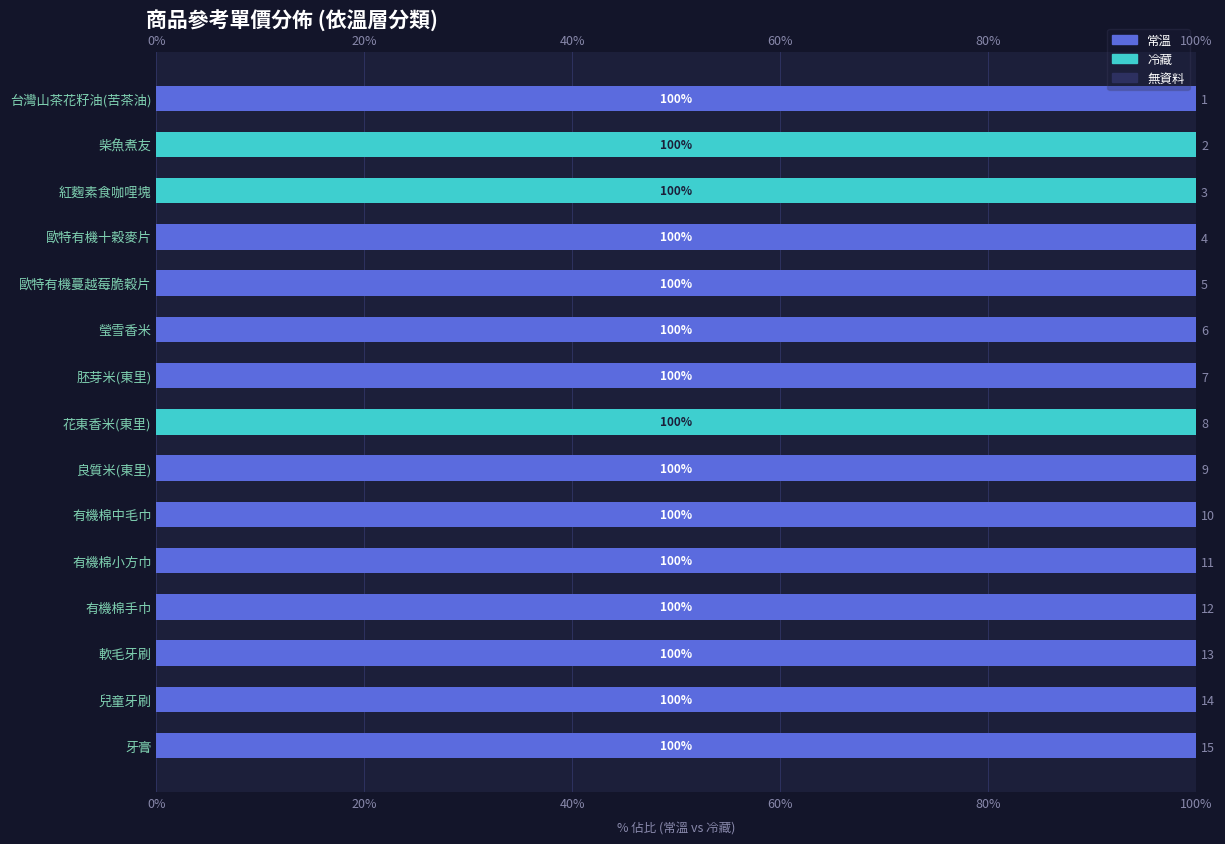

Reading left to right, list all the values displayed in this chart.

常溫: 100.0	0.0	0.0	100.0	100.0	100.0	100.0	0.0	100.0	100.0	100.0	100.0	100.0	100.0	100.0
冷藏: 0.0	100.0	100.0	0.0	0.0	0.0	0.0	100.0	0.0	0.0	0.0	0.0	0.0	0.0	0.0
無資料: 0.6	0.6	0.6	0.6	0.6	0.6	0.6	0.6	0.6	0.6	0.6	0.6	0.6	0.6	0.6